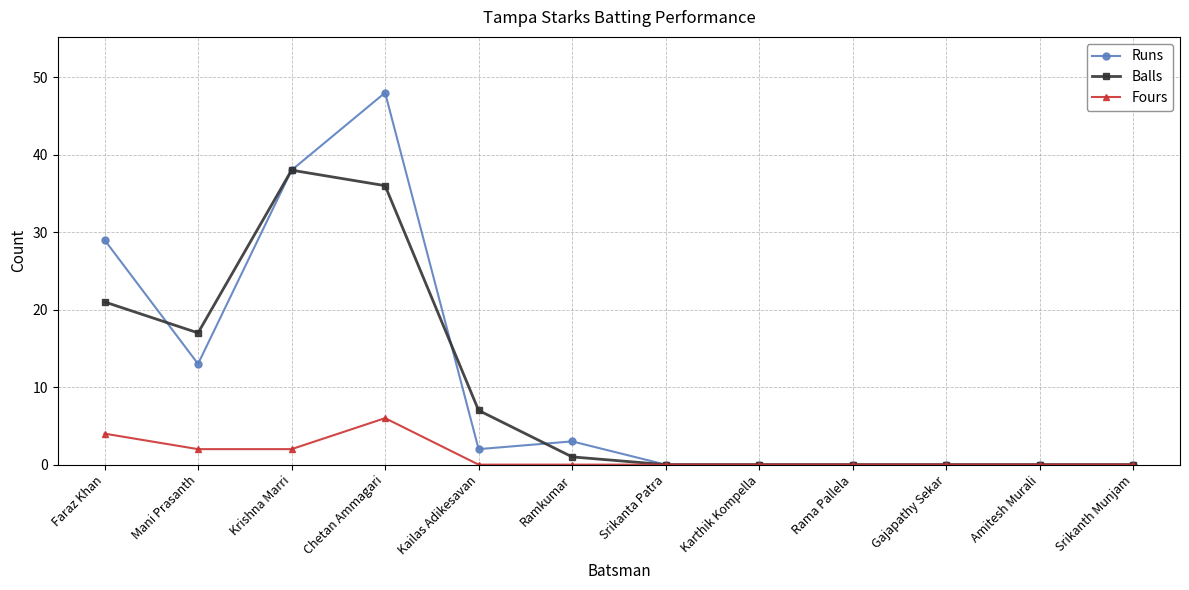

At which category does Runs reach its first local valley?

Mani Prasanth